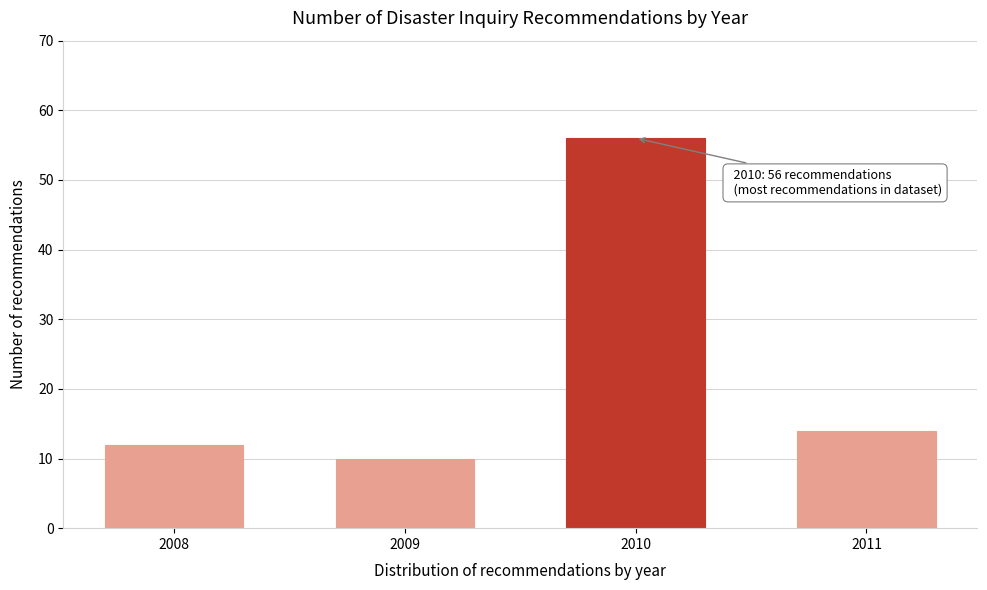

Reading left to right, transcribe all the data shown in this chart.

2008=12	2009=10	2010=56	2011=14